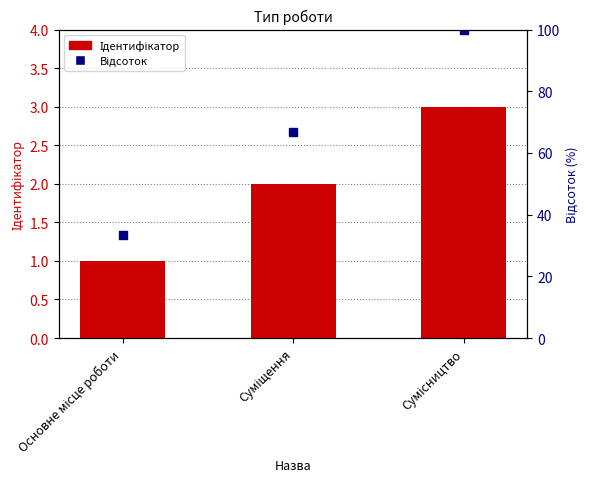

Rank the categories by Відсоток value from highest to lowest.

Сумісництво, Суміщення, Основне місце роботи